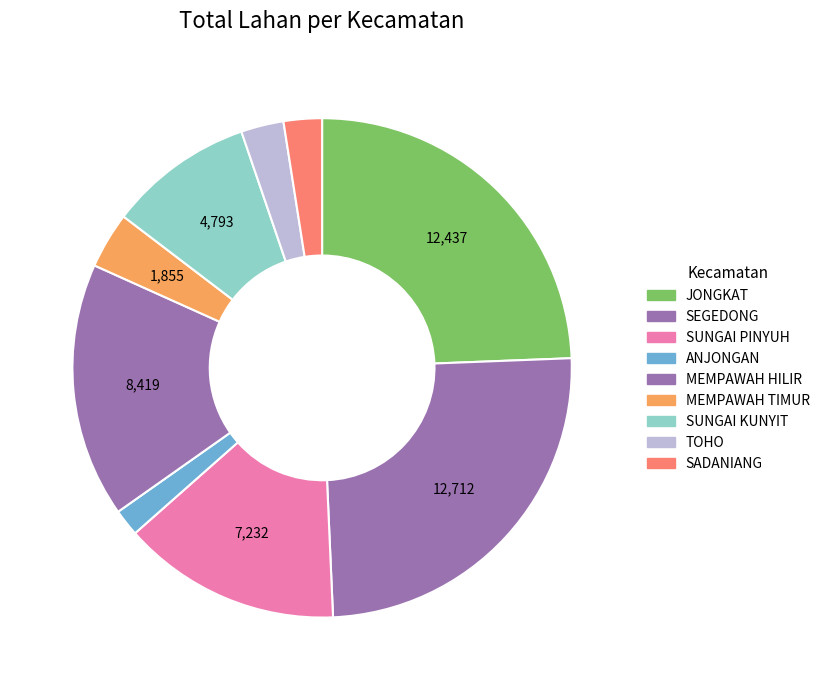

How many slices are in this pie chart?

9